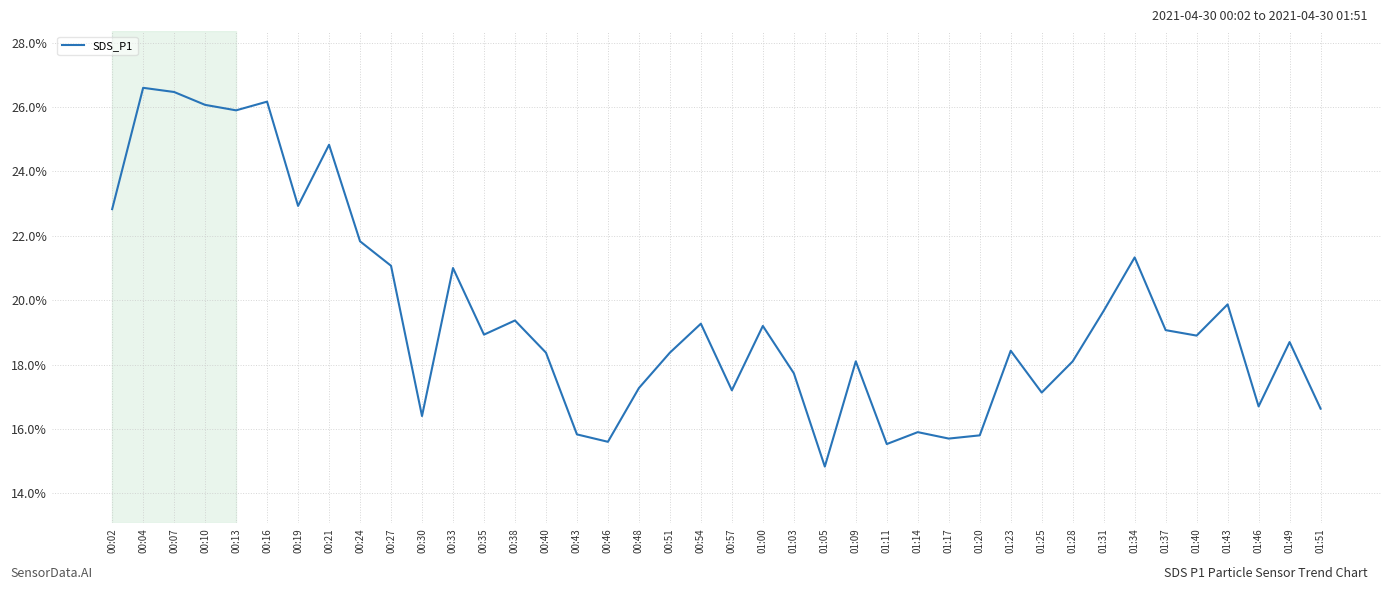

Between 01:09 and 01:34, which is larger?

01:34